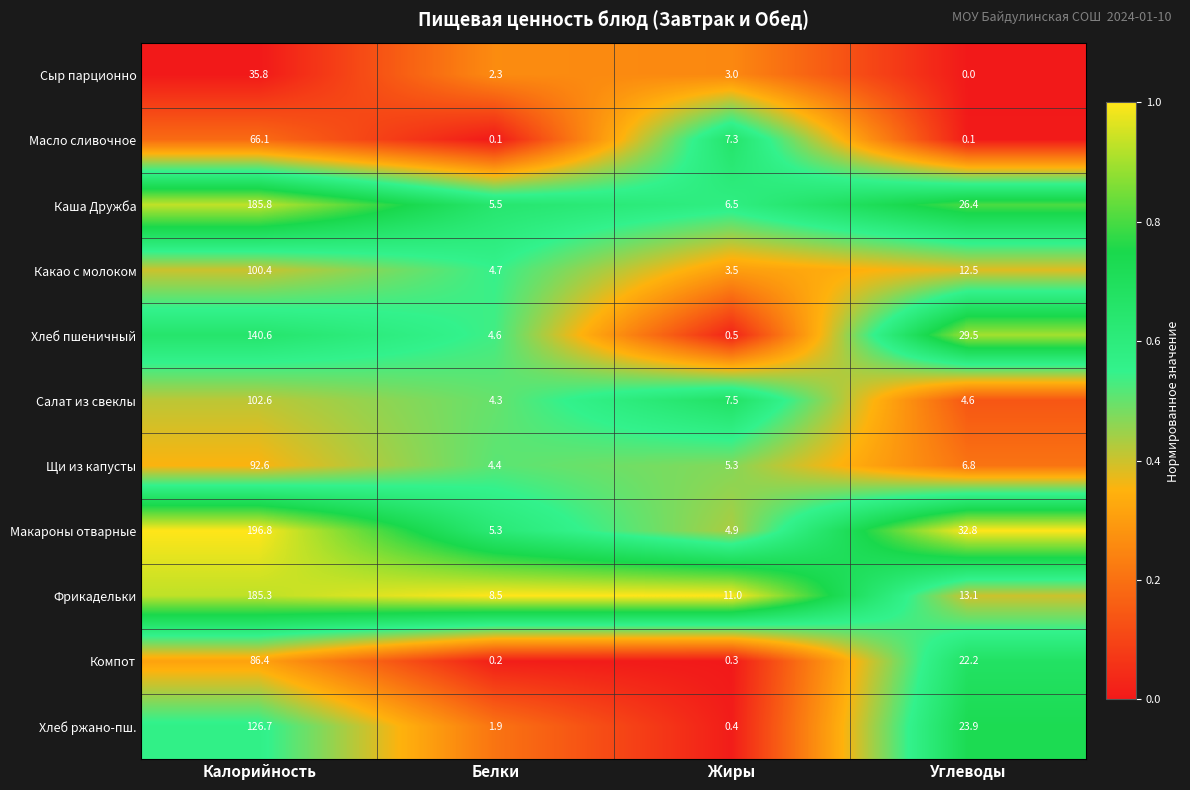

What is the difference between the highest and lowest values at Жиры?

10.7